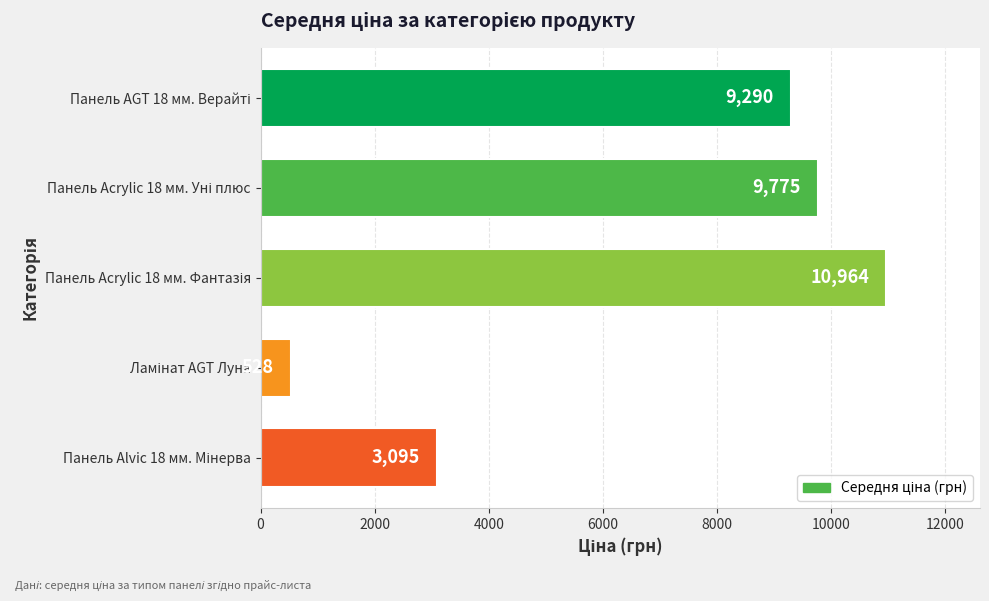

What is the value of the 1st bar from the top?

9290.5